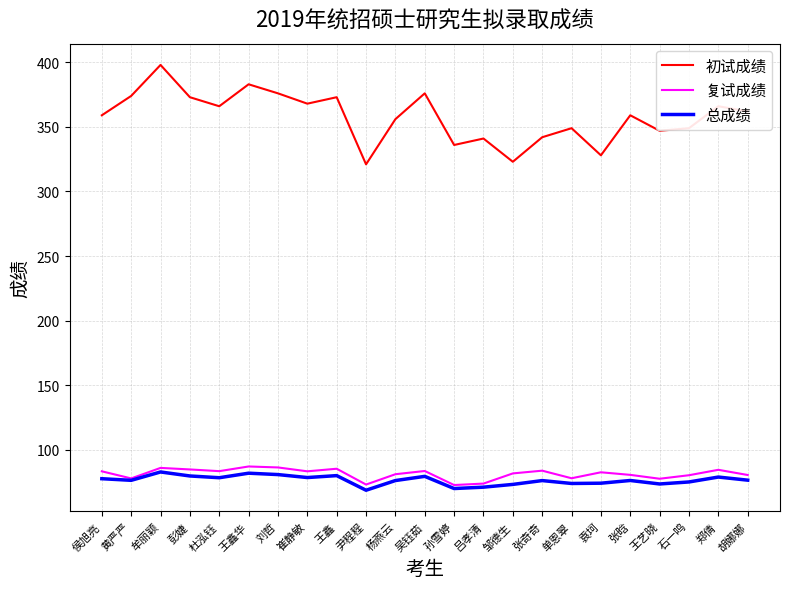

In 初试成绩, how many points are higher than both neighbors (excluding endpoints)?

8